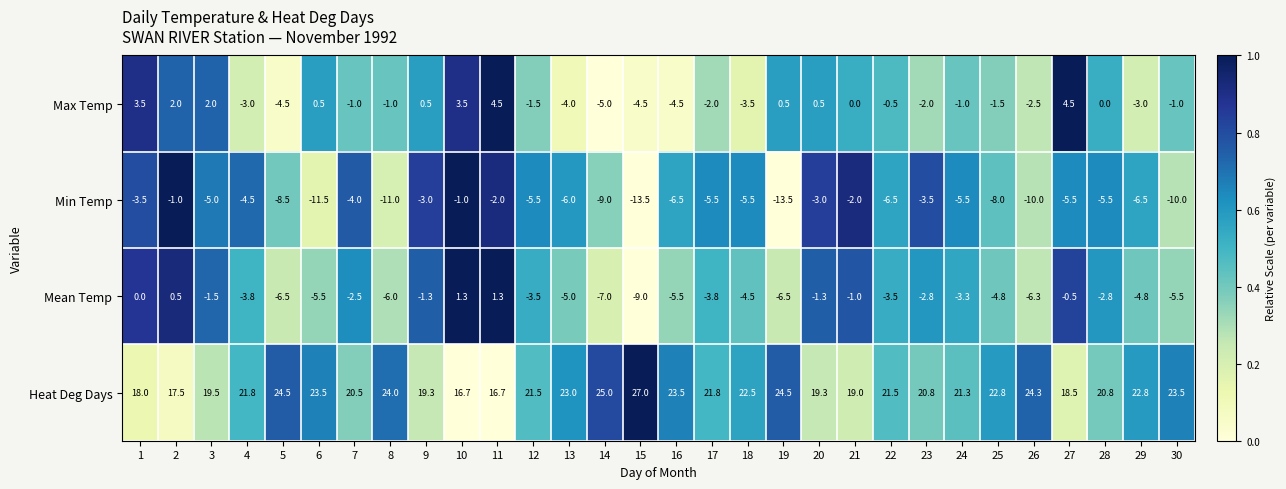

What is the sum of all Min Temp values?

-186.0